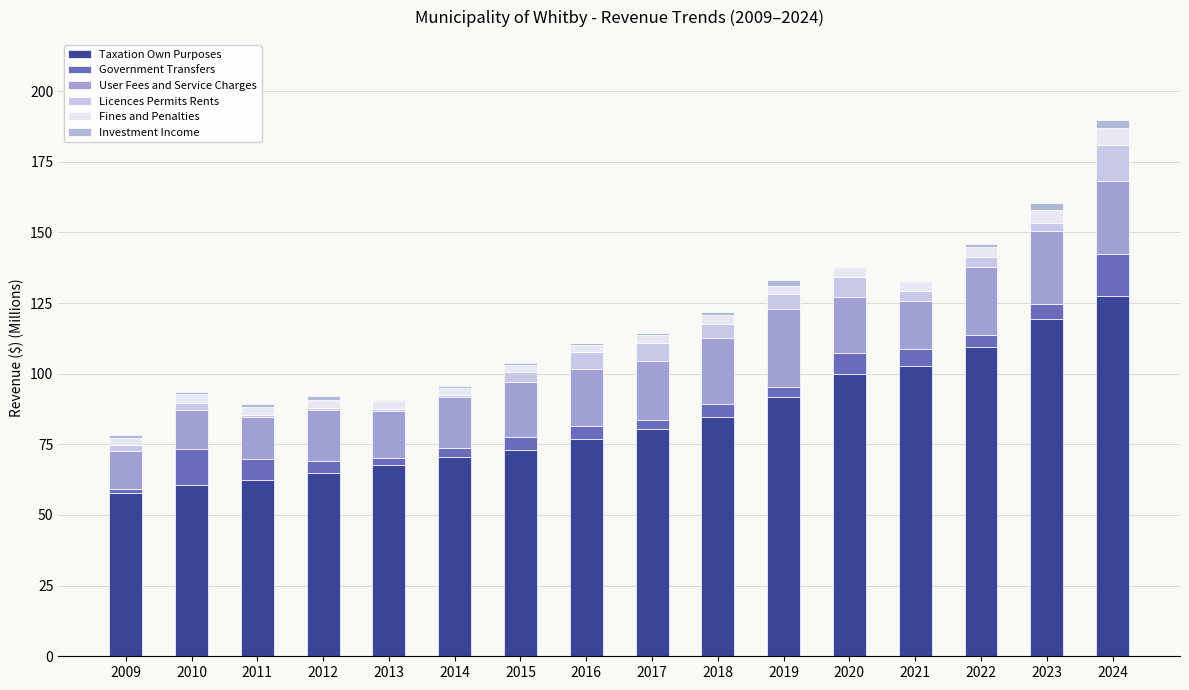

At which label does Taxation Own Purposes first exceed 80?

2017